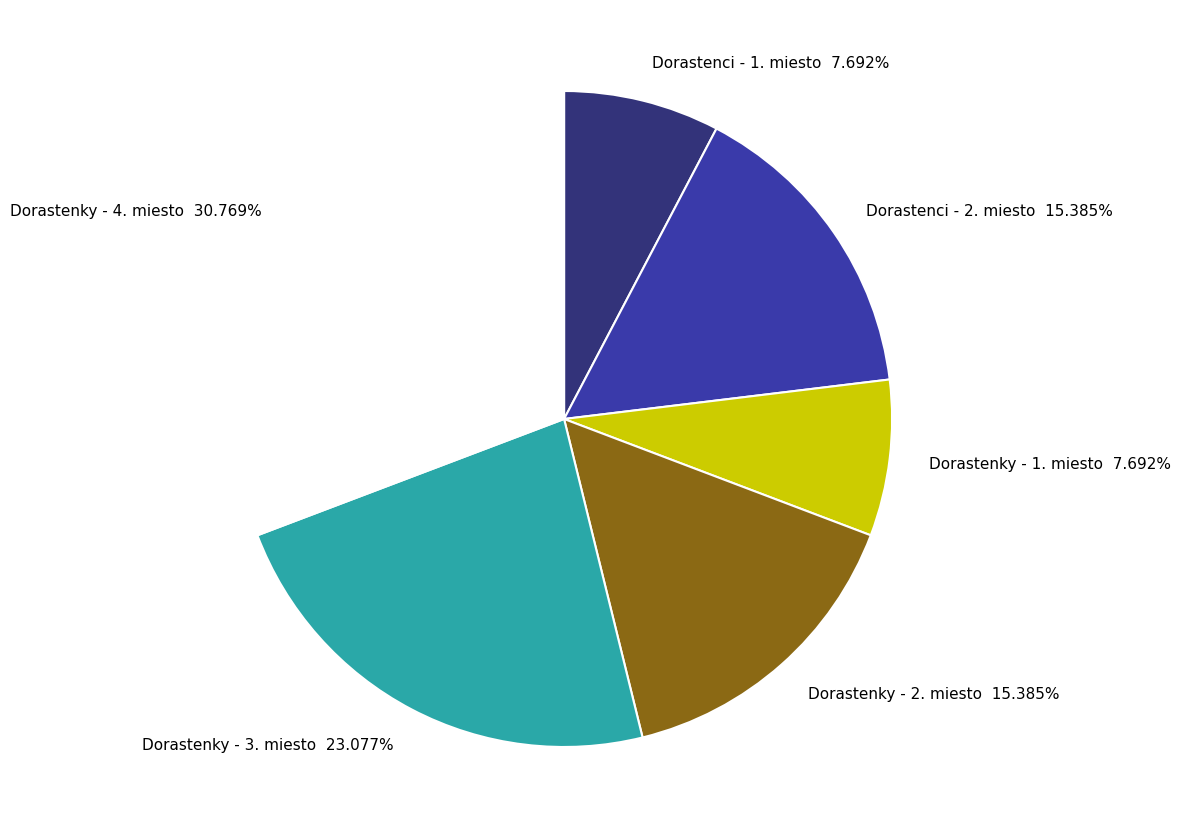

What is the largest slice in the pie chart?

Dorastenky - 4. miesto